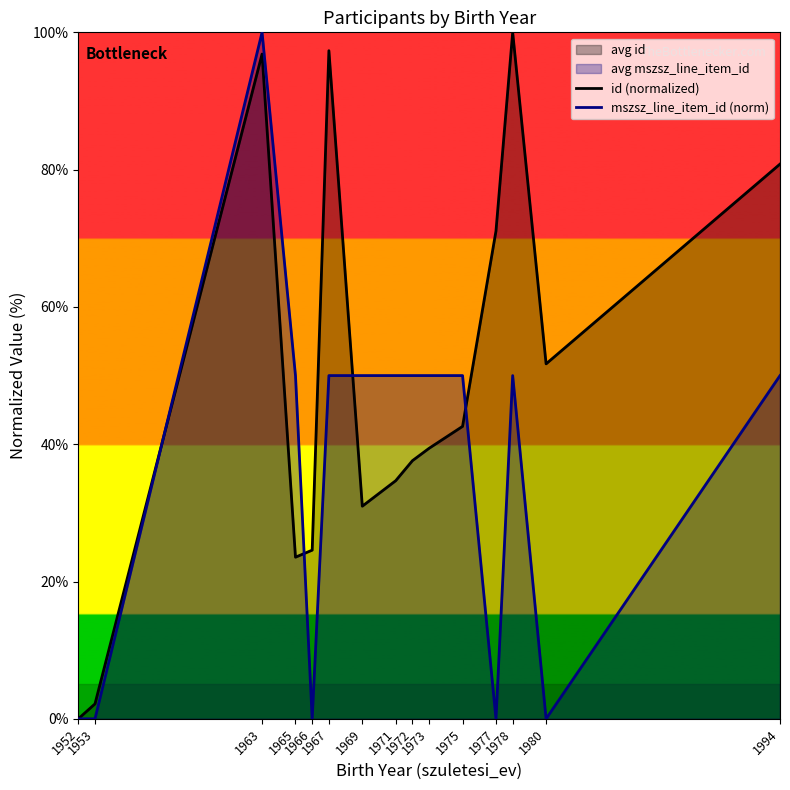

At which category is the sum across all series the highest?

1963